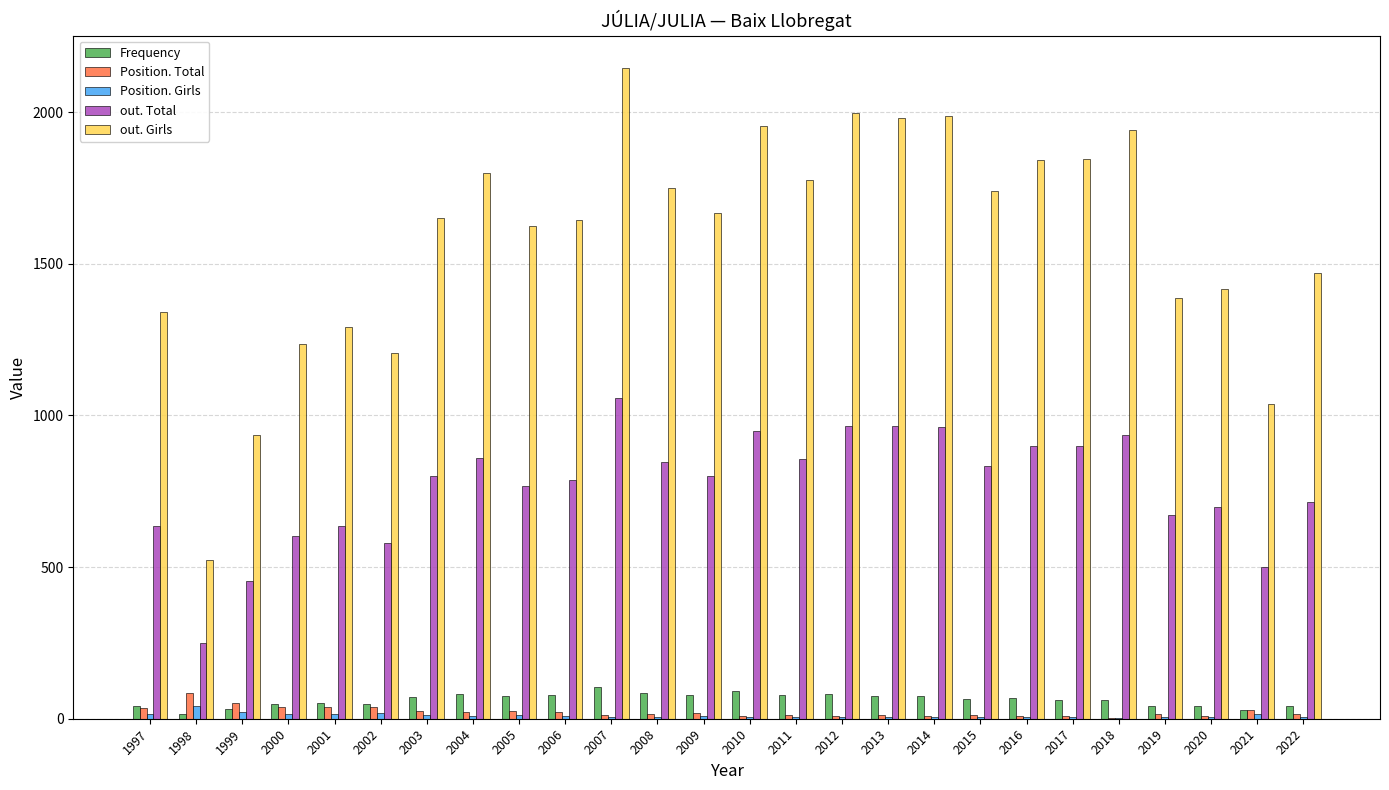

The out. Girls series shows 1666 at 2009. True or false?

True